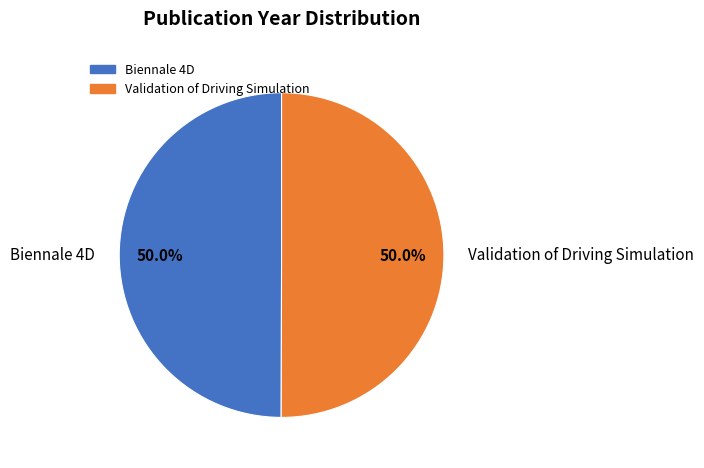

What is the ratio of the value at Validation of Driving Simulation to the value at Biennale 4D?

1.0